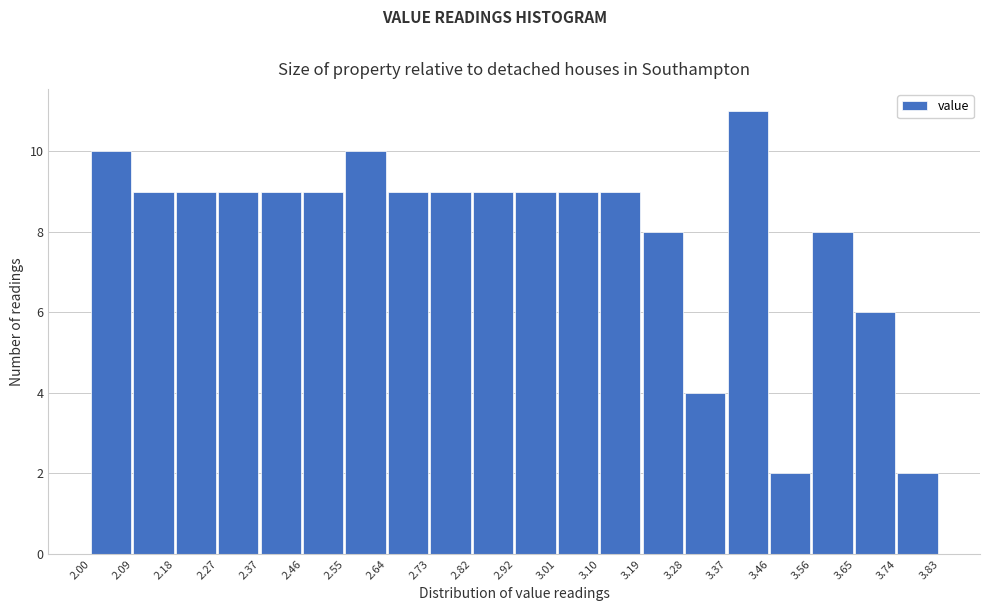

Reading left to right, list every bar in this chart as the range it spans on the x-axis followed by its height. The values are not printed on the chart, so give them approximately, as read against the axis.

2.00 to 2.09: 10
2.09 to 2.18: 9
2.18 to 2.27: 9
2.27 to 2.37: 9
2.37 to 2.46: 9
2.46 to 2.55: 9
2.55 to 2.64: 10
2.64 to 2.73: 9
2.73 to 2.82: 9
2.82 to 2.92: 9
2.92 to 3.01: 9
3.01 to 3.10: 9
3.10 to 3.19: 9
3.19 to 3.28: 8
3.28 to 3.37: 4
3.37 to 3.46: 11
3.46 to 3.56: 2
3.56 to 3.65: 8
3.65 to 3.74: 6
3.74 to 3.83: 2